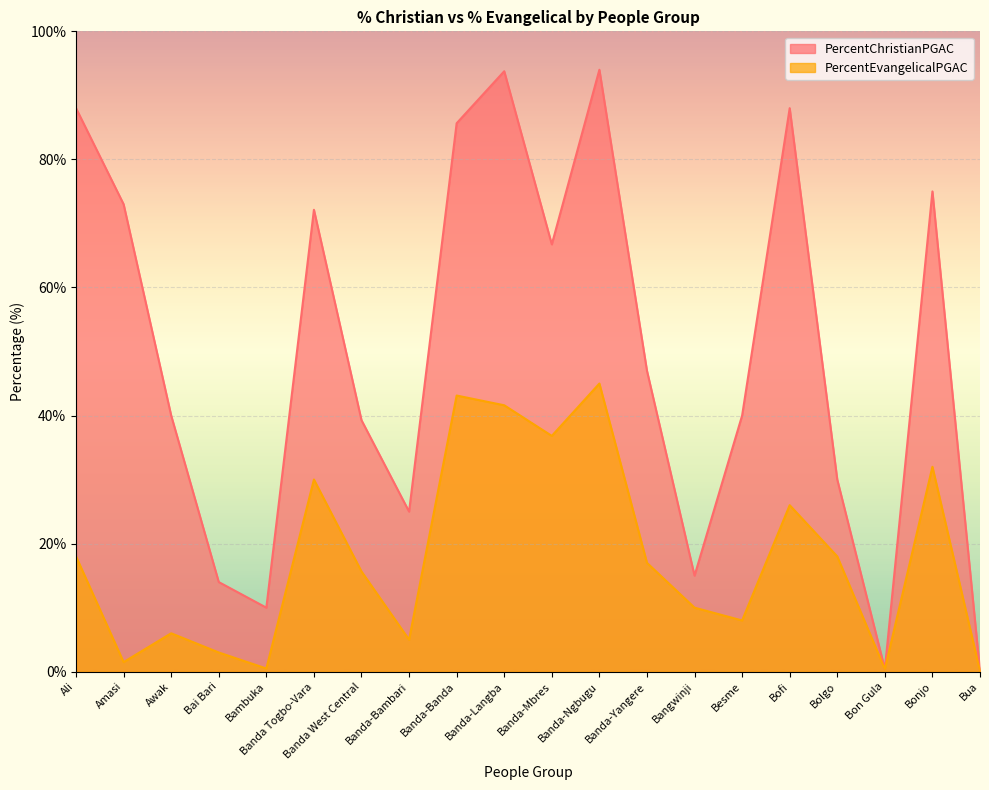

In PercentEvangelicalPGAC, how many points are higher than both neighbors (excluding endpoints)?

6